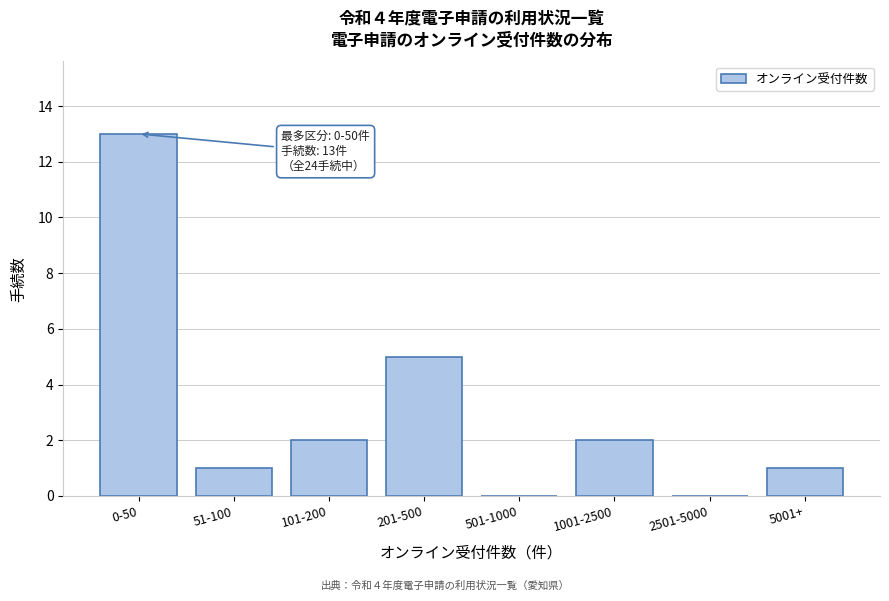

Reading left to right, transcribe all the data shown in this chart.

0-50=13	51-100=1	101-200=2	201-500=5	501-1000=0	1001-2500=2	2501-5000=0	5001+=1